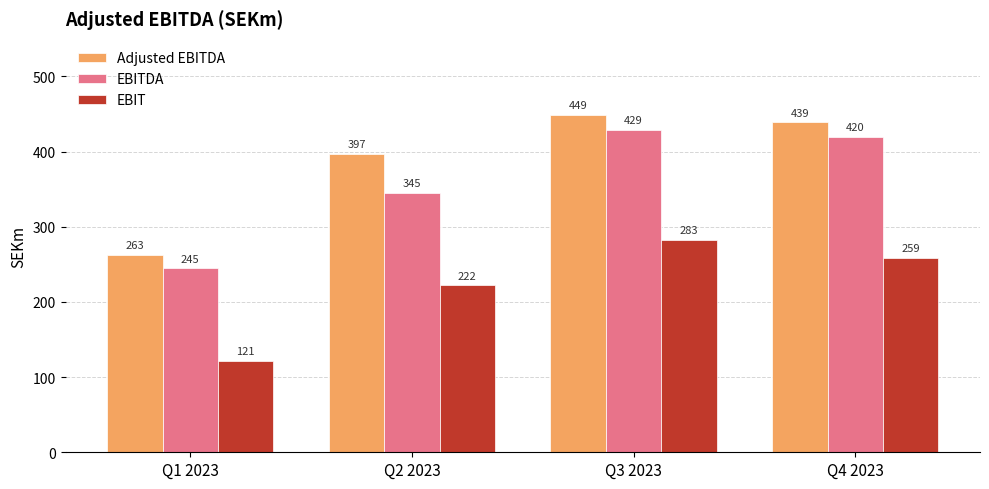

What is the difference between the Adjusted EBITDA values at Q2 2023 and Q1 2023?

133.9